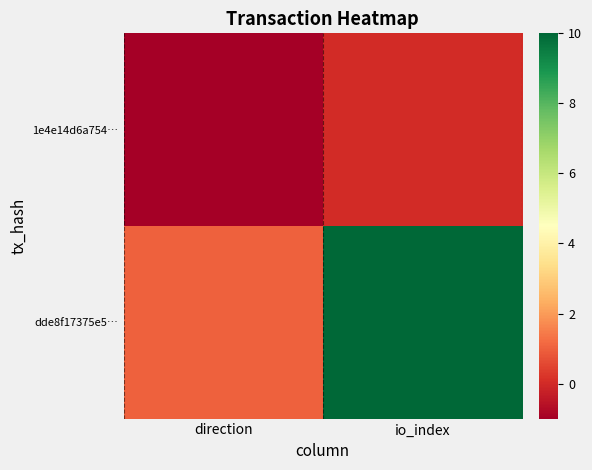

Reading left to right, what are all the values shown in this chart?

1e4e14d6a754…: direction=-1	io_index=0
dde8f17375e5…: direction=1	io_index=10